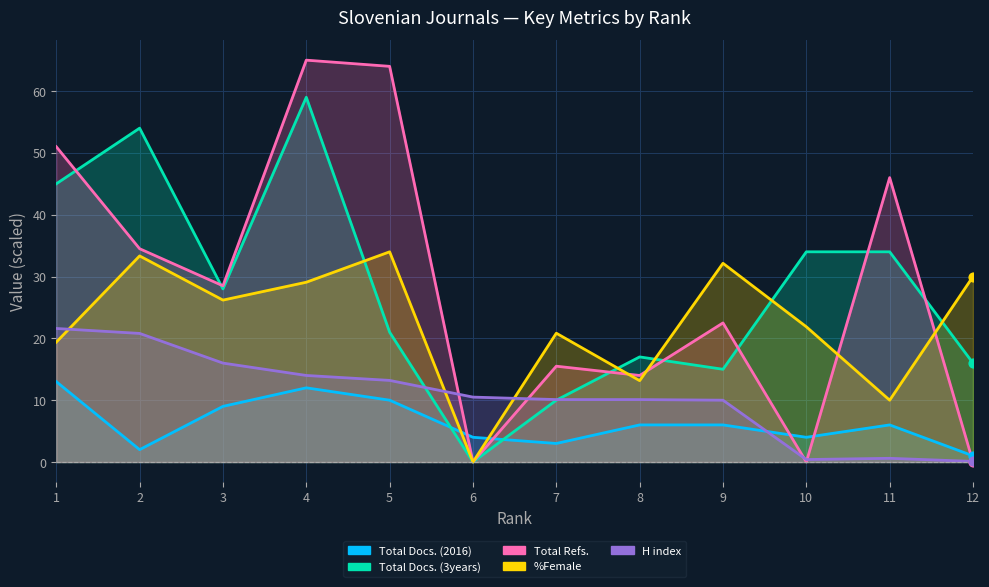

Which series has the largest Y range (max minus min)?

Total Refs.